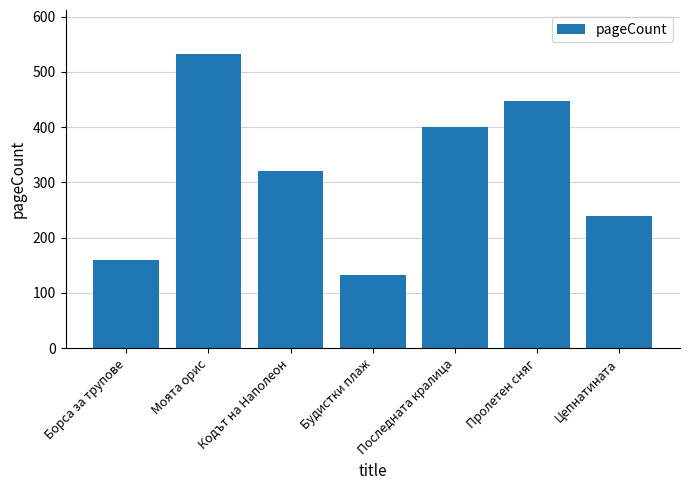

What is the ratio of the value at Будистки плаж to the value at Борса за трупове?

0.8